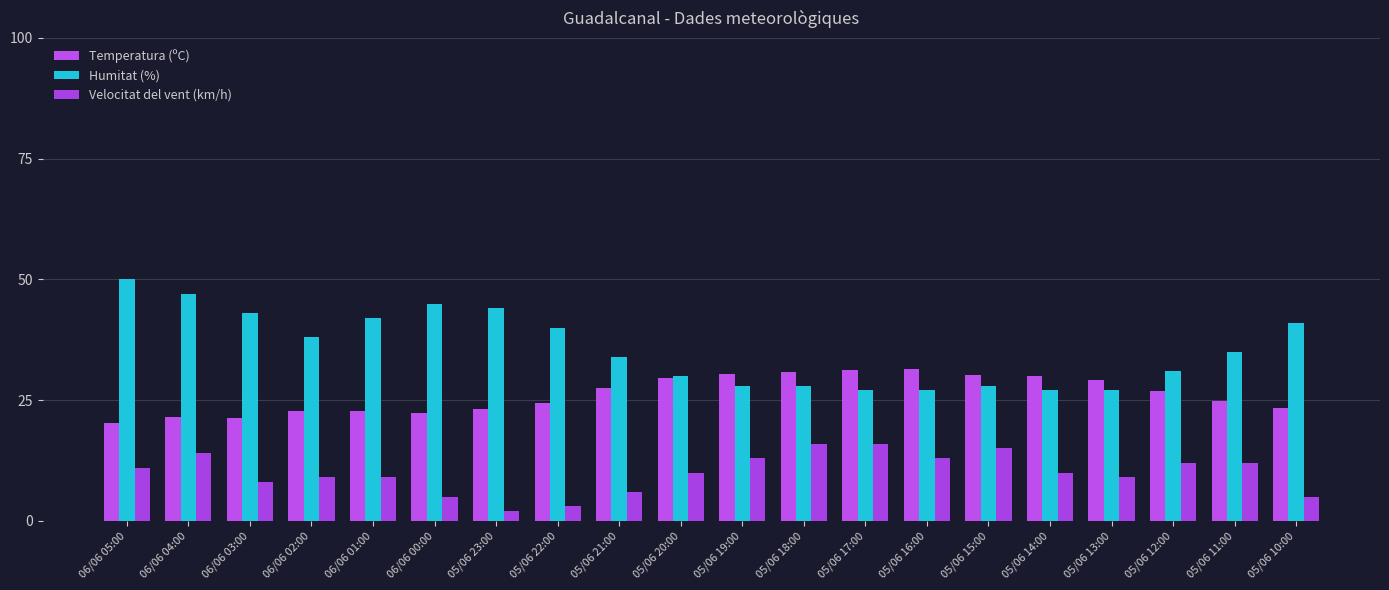

Reading left to right, list all the values displayed in this chart.

Temperatura (ºC): 06/06 05:00=20.3	06/06 04:00=21.5	06/06 03:00=21.2	06/06 02:00=22.7	06/06 01:00=22.7	06/06 00:00=22.4	05/06 23:00=23.1	05/06 22:00=24.5	05/06 21:00=27.5	05/06 20:00=29.5	05/06 19:00=30.4	05/06 18:00=30.8	05/06 17:00=31.2	05/06 16:00=31.4	05/06 15:00=30.3	05/06 14:00=29.9	05/06 13:00=29.1	05/06 12:00=26.9	05/06 11:00=24.8	05/06 10:00=23.4
Humitat (%): 06/06 05:00=50.0	06/06 04:00=47.0	06/06 03:00=43.0	06/06 02:00=38.0	06/06 01:00=42.0	06/06 00:00=45.0	05/06 23:00=44.0	05/06 22:00=40.0	05/06 21:00=34.0	05/06 20:00=30.0	05/06 19:00=28.0	05/06 18:00=28.0	05/06 17:00=27.0	05/06 16:00=27.0	05/06 15:00=28.0	05/06 14:00=27.0	05/06 13:00=27.0	05/06 12:00=31.0	05/06 11:00=35.0	05/06 10:00=41.0
Velocitat del vent (km/h): 06/06 05:00=11.0	06/06 04:00=14.0	06/06 03:00=8.0	06/06 02:00=9.0	06/06 01:00=9.0	06/06 00:00=5.0	05/06 23:00=2.0	05/06 22:00=3.0	05/06 21:00=6.0	05/06 20:00=10.0	05/06 19:00=13.0	05/06 18:00=16.0	05/06 17:00=16.0	05/06 16:00=13.0	05/06 15:00=15.0	05/06 14:00=10.0	05/06 13:00=9.0	05/06 12:00=12.0	05/06 11:00=12.0	05/06 10:00=5.0